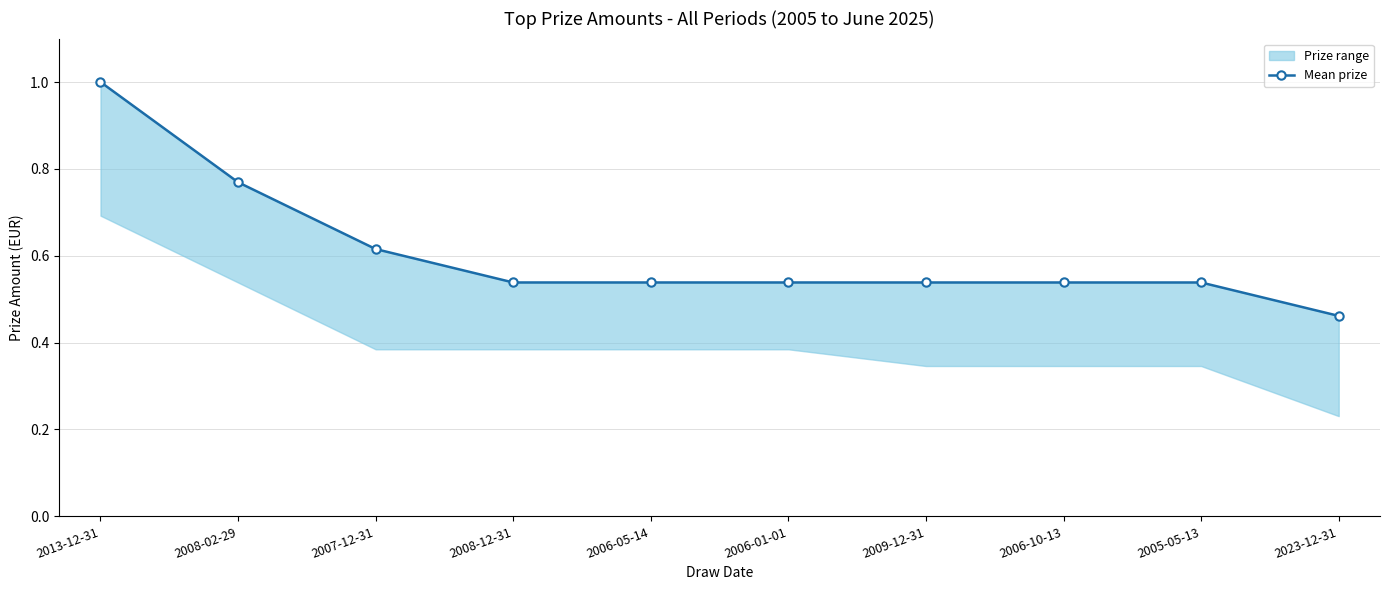

What is the label of the 9th point from the left?

2005-05-13